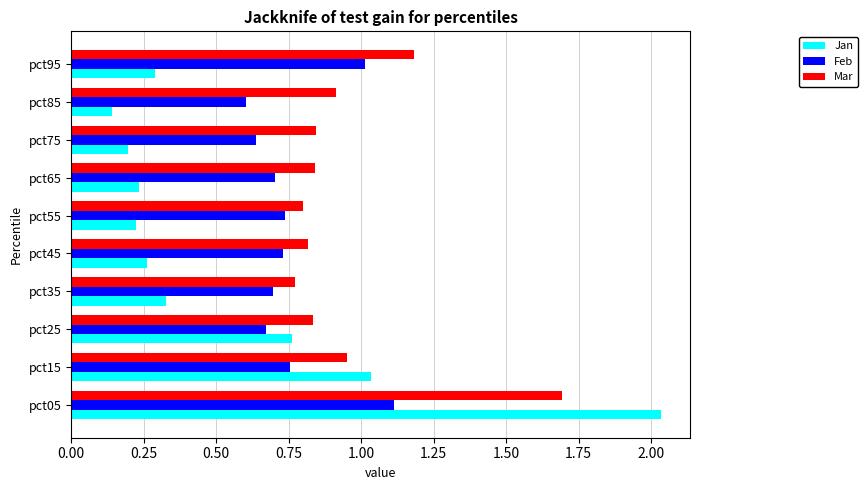

The Feb series shows 1.0 at pct25. True or false?

False